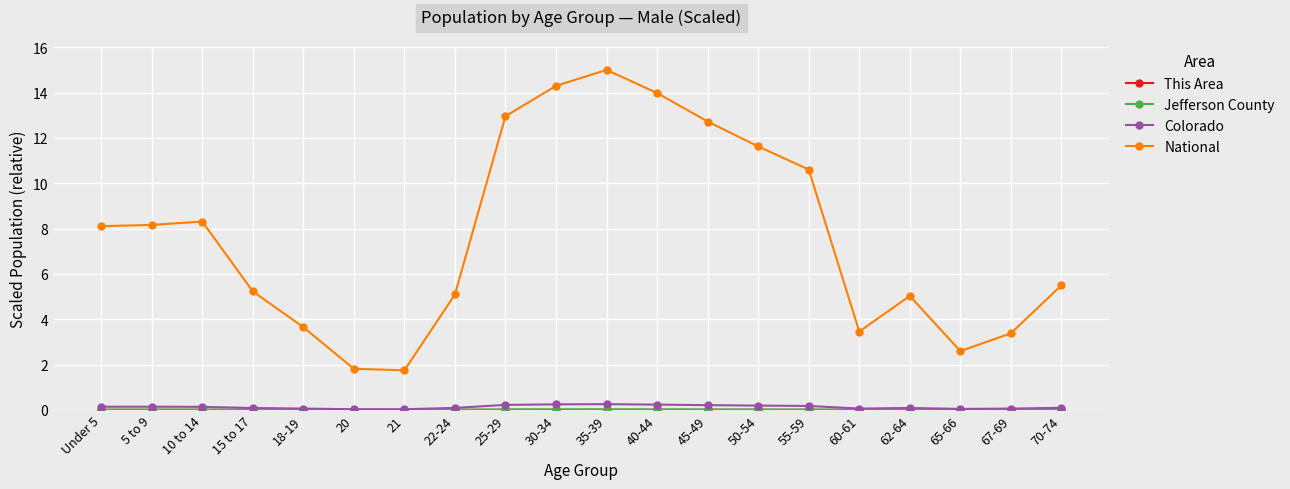

True or false: National and Colorado cross at least once.

False